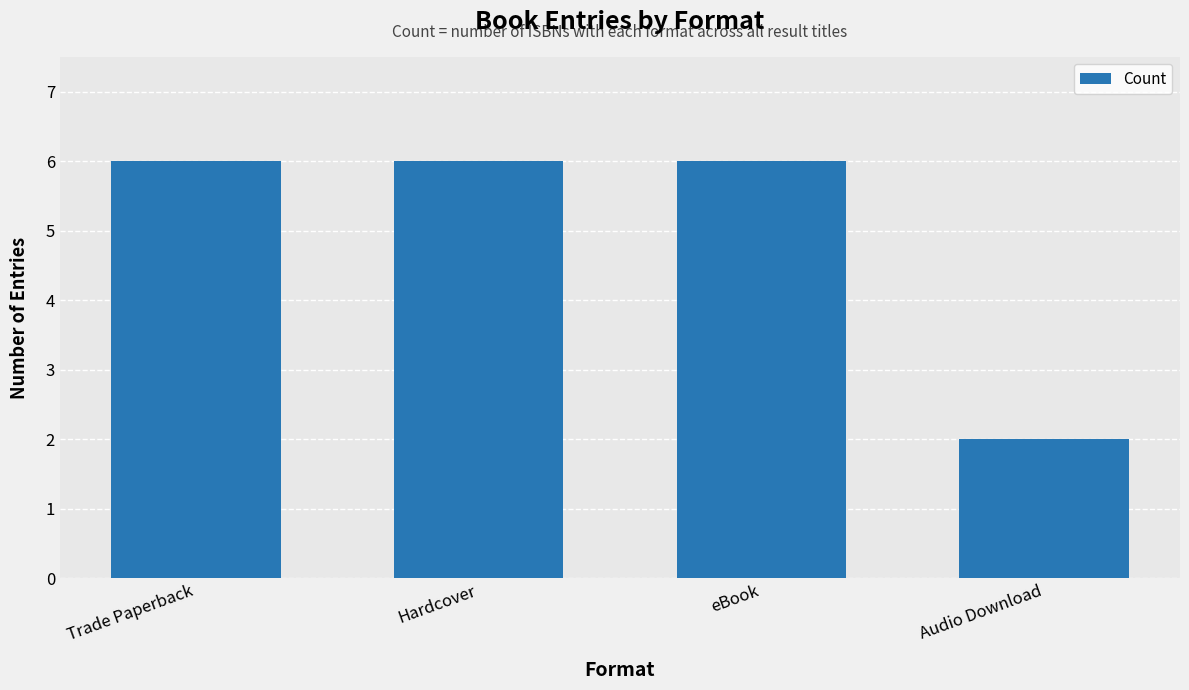

What is the ratio of the value at Hardcover to the value at Trade Paperback?

1.0